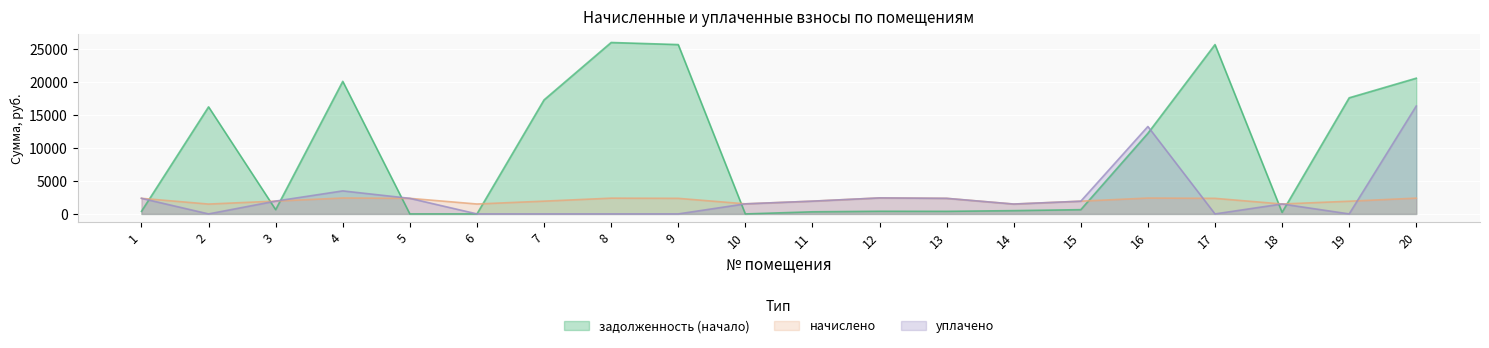

Rank the series at 14 from highest to lowest value.

начислено, уплачено, задолженность (начало)